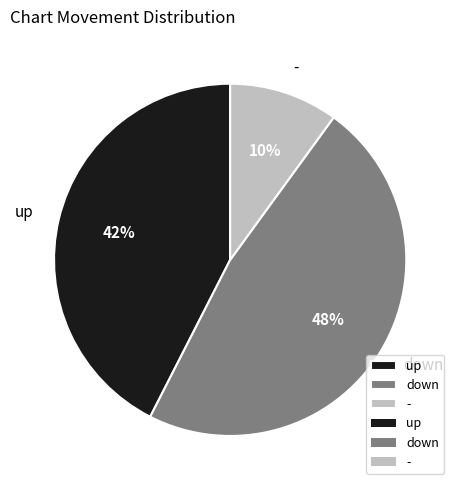

The down slice represents 48% of the pie. True or false?

True